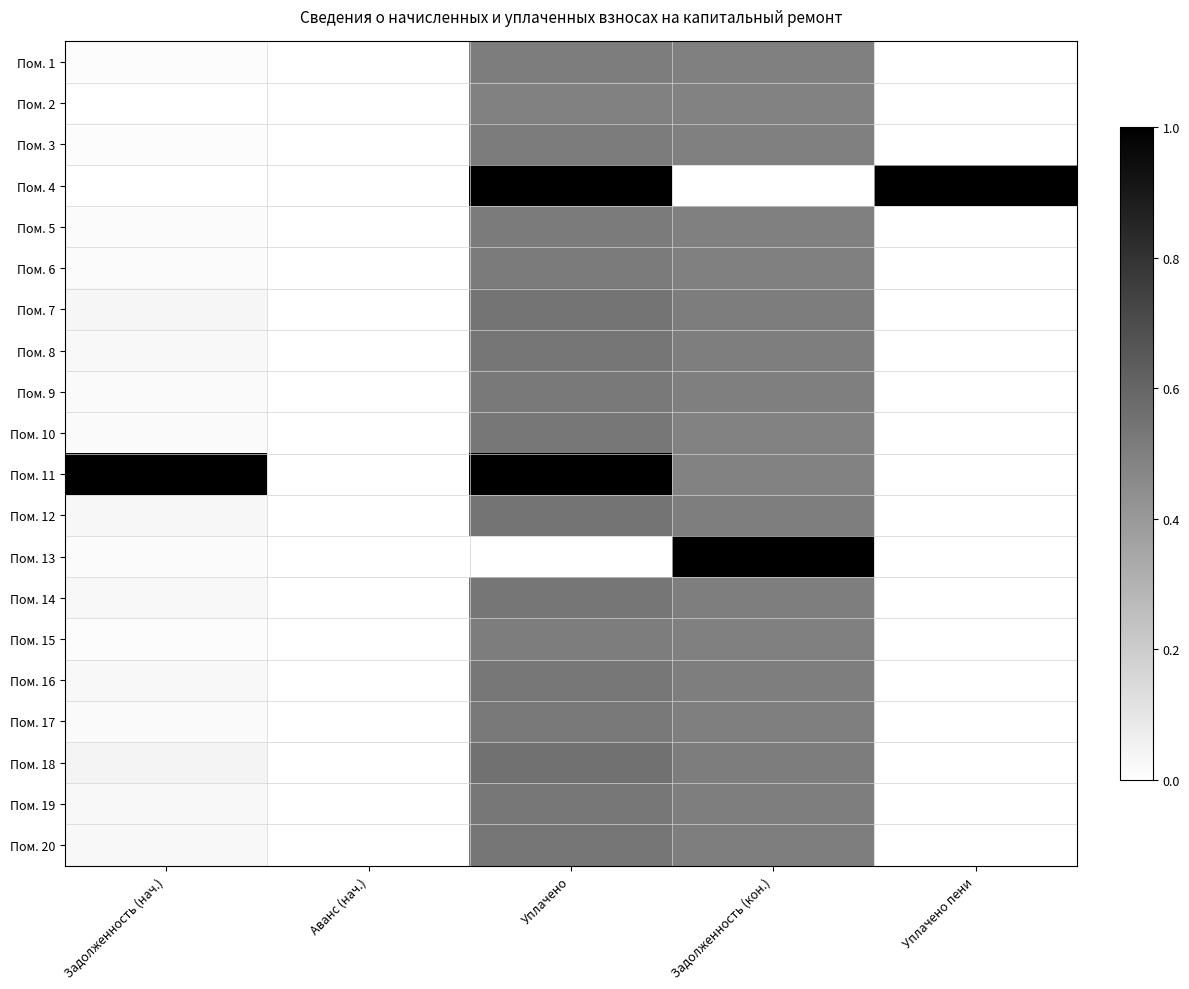

Which label corresponds to the smallest value in the chart?

Аванс (нач.)